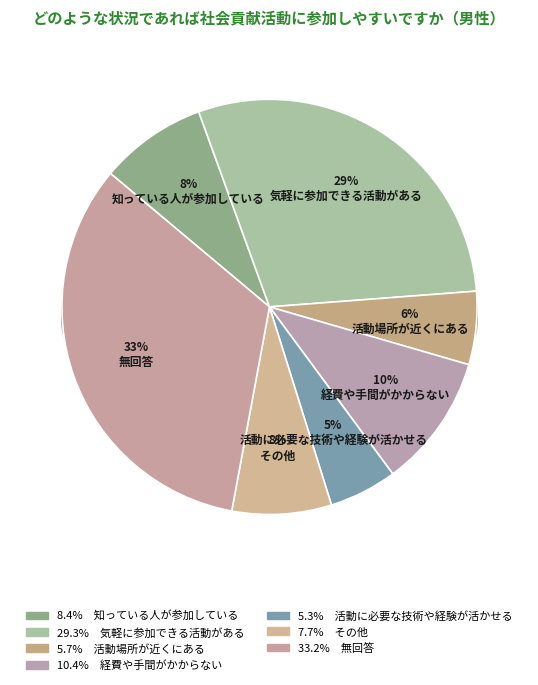

Between 活動に必要な技術や経験が活かせる and その他, which is larger?

その他